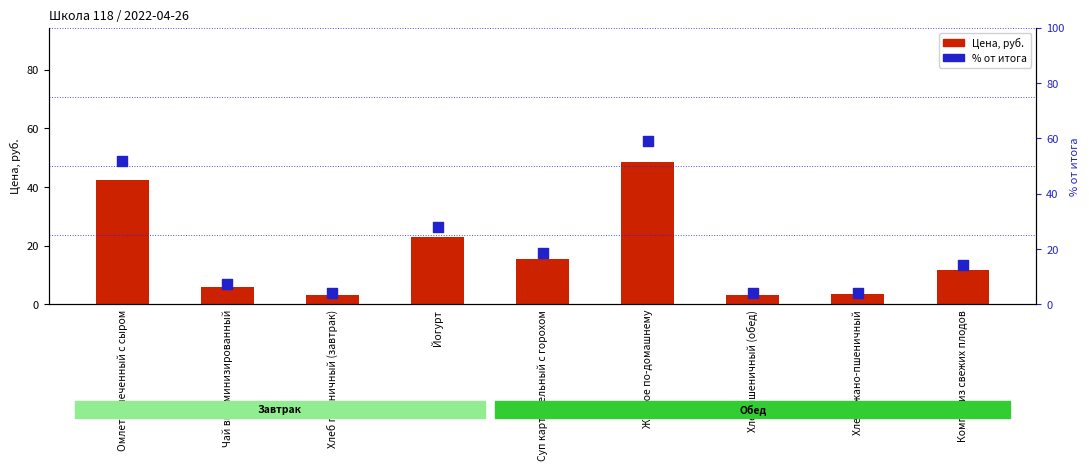

What are all the series names shown in the legend?

Цена, руб., % от итога